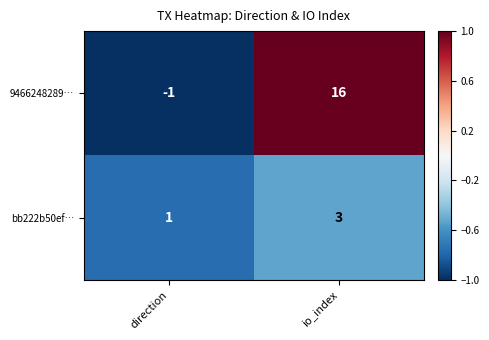

What is the total value across all series at io_index?

19